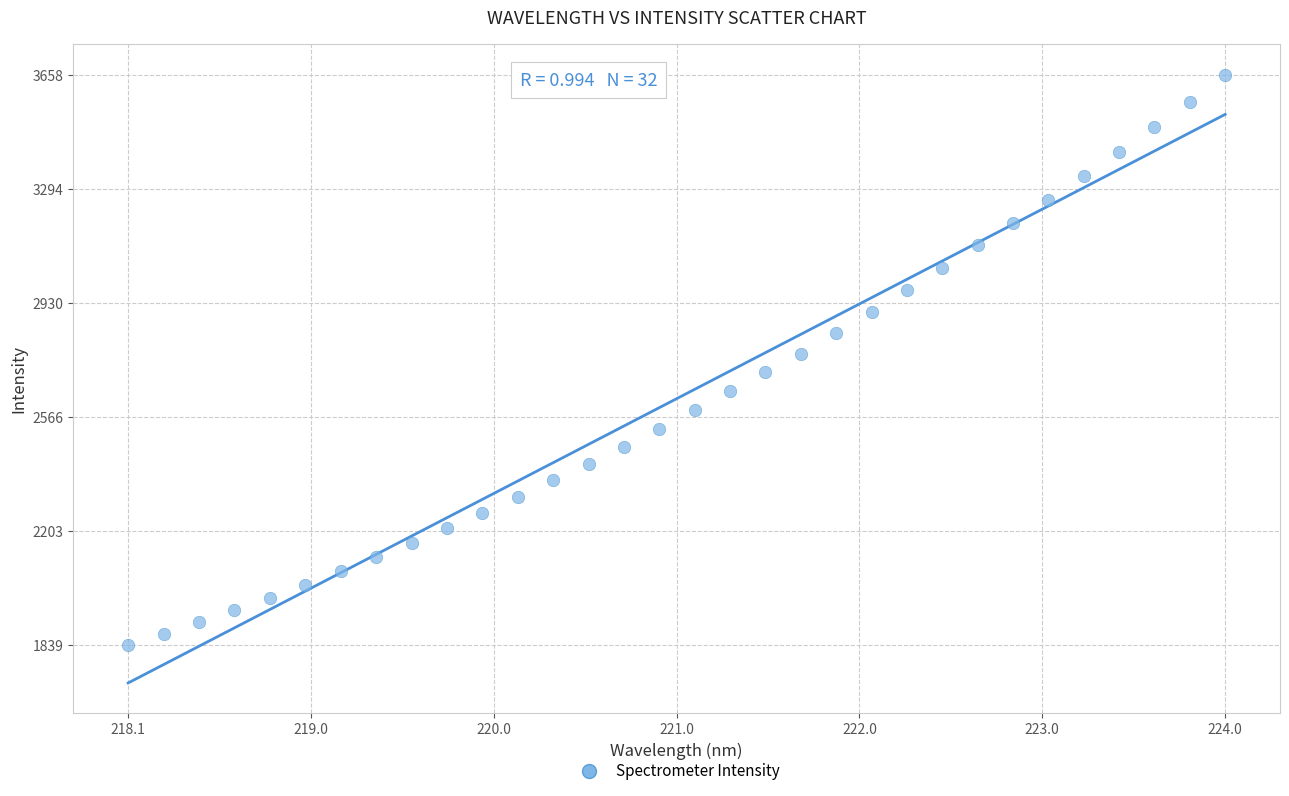

What is the range of X values (max minus min)?

5.9